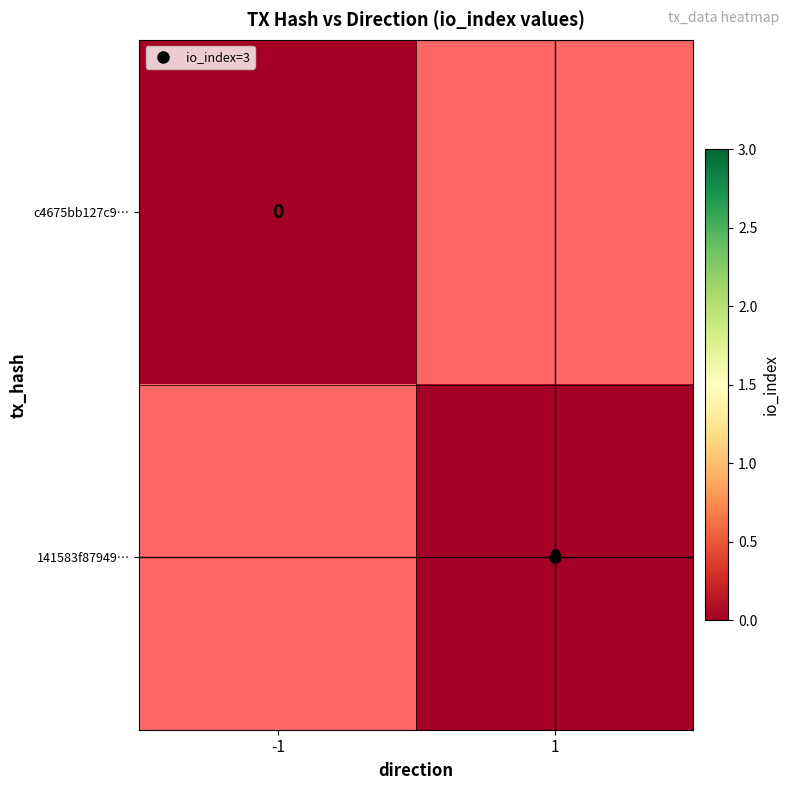

At how many categories does at least one series exceed 1?

1